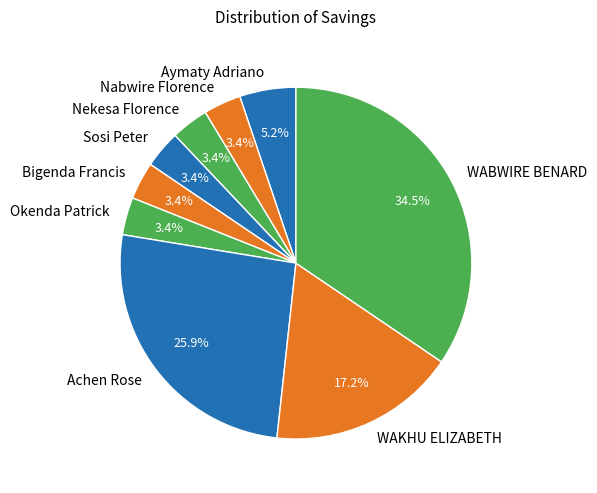

To the nearest percent, what is the combined percentage of WABWIRE BENARD and Sosi Peter?

38%